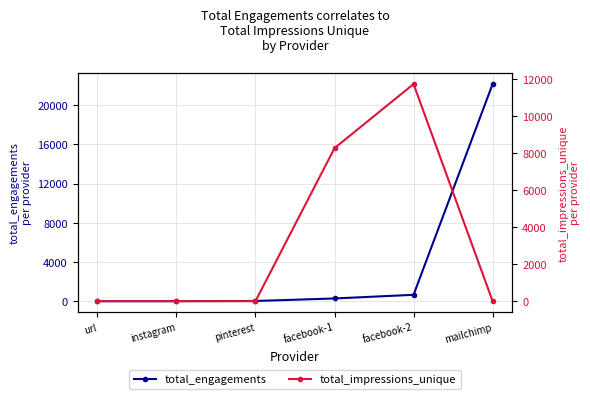

What is the sum of the total_impressions_unique values at url and facebook-1?

8258